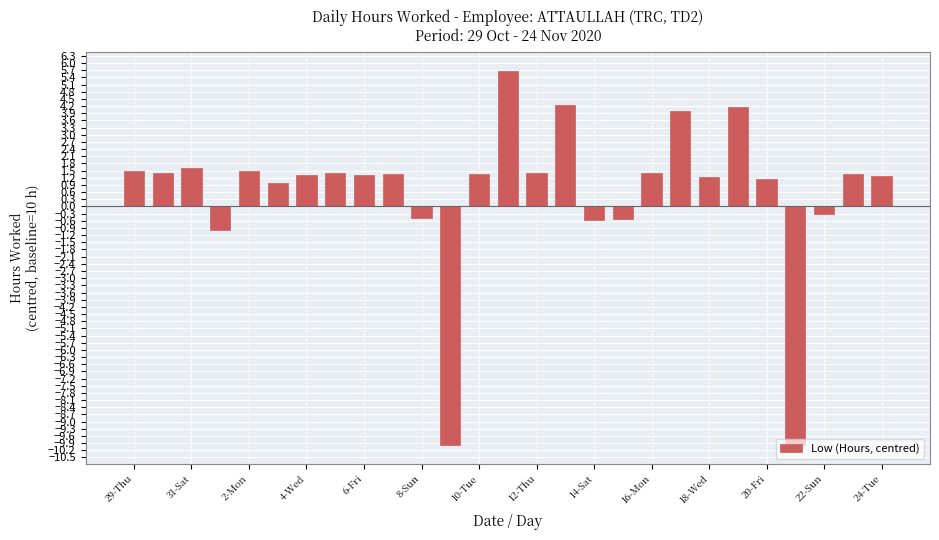

What is the sum of all values?

16.8